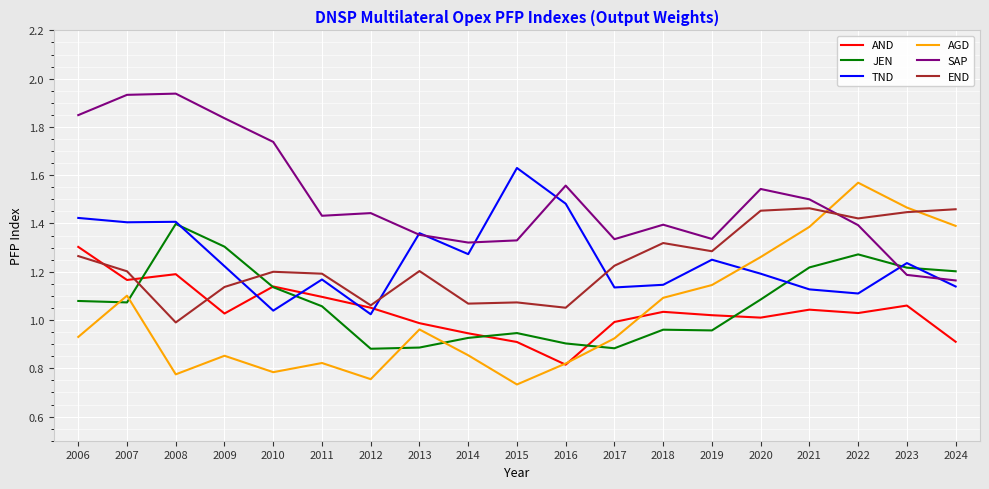

Is this an area chart (filled region under the line)?

No